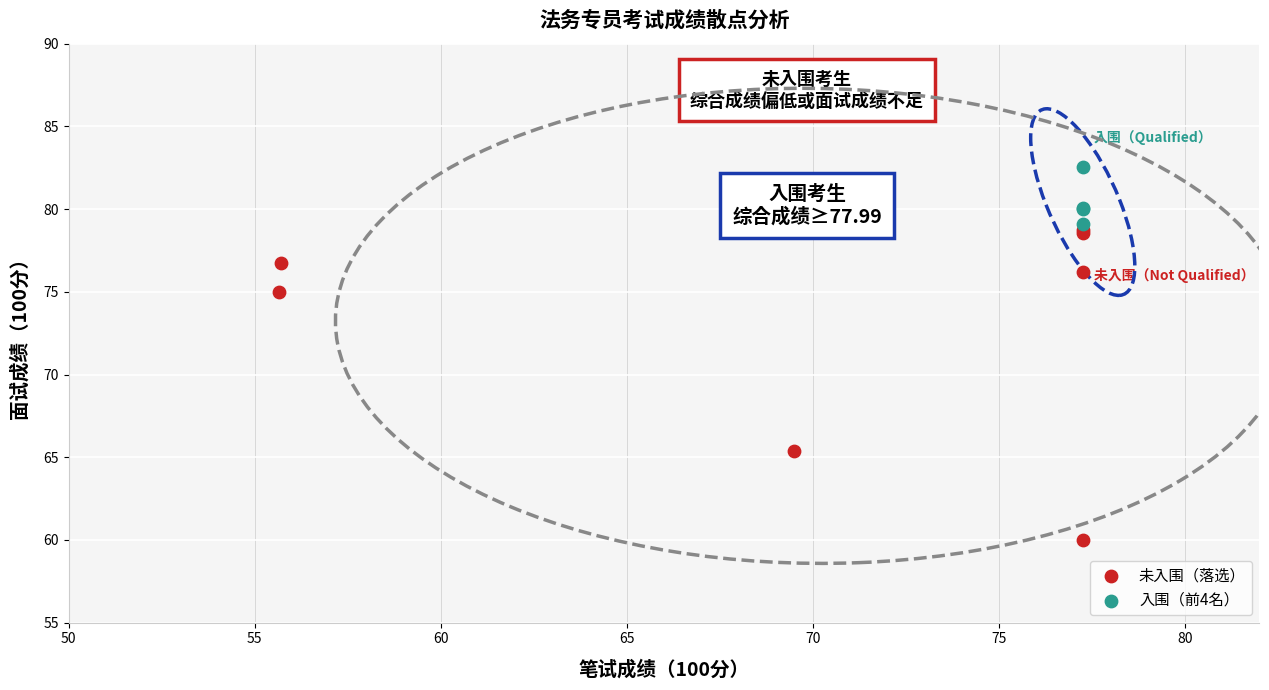

Which series has the largest Y range (max minus min)?

未入围（落选）